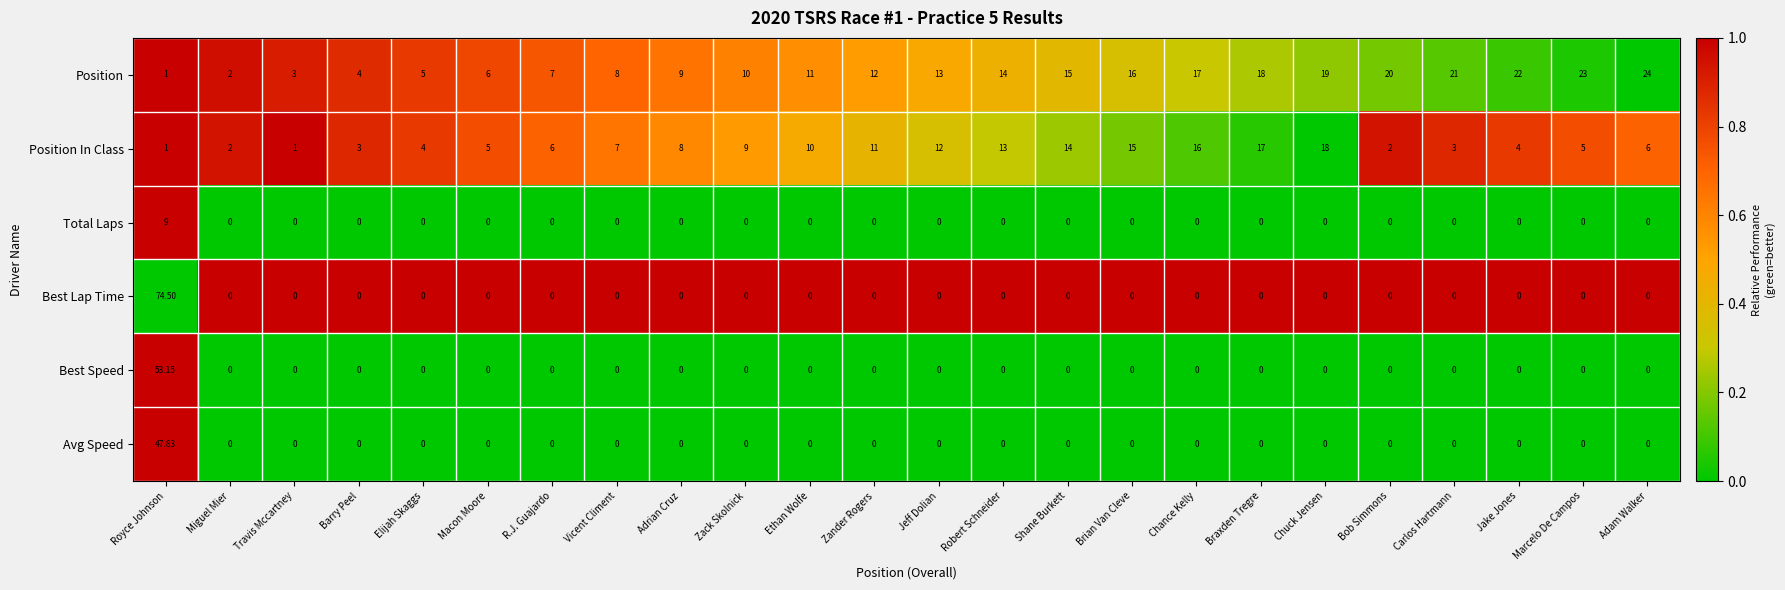

Which series has the largest range (max minus min)?

Best Lap Time